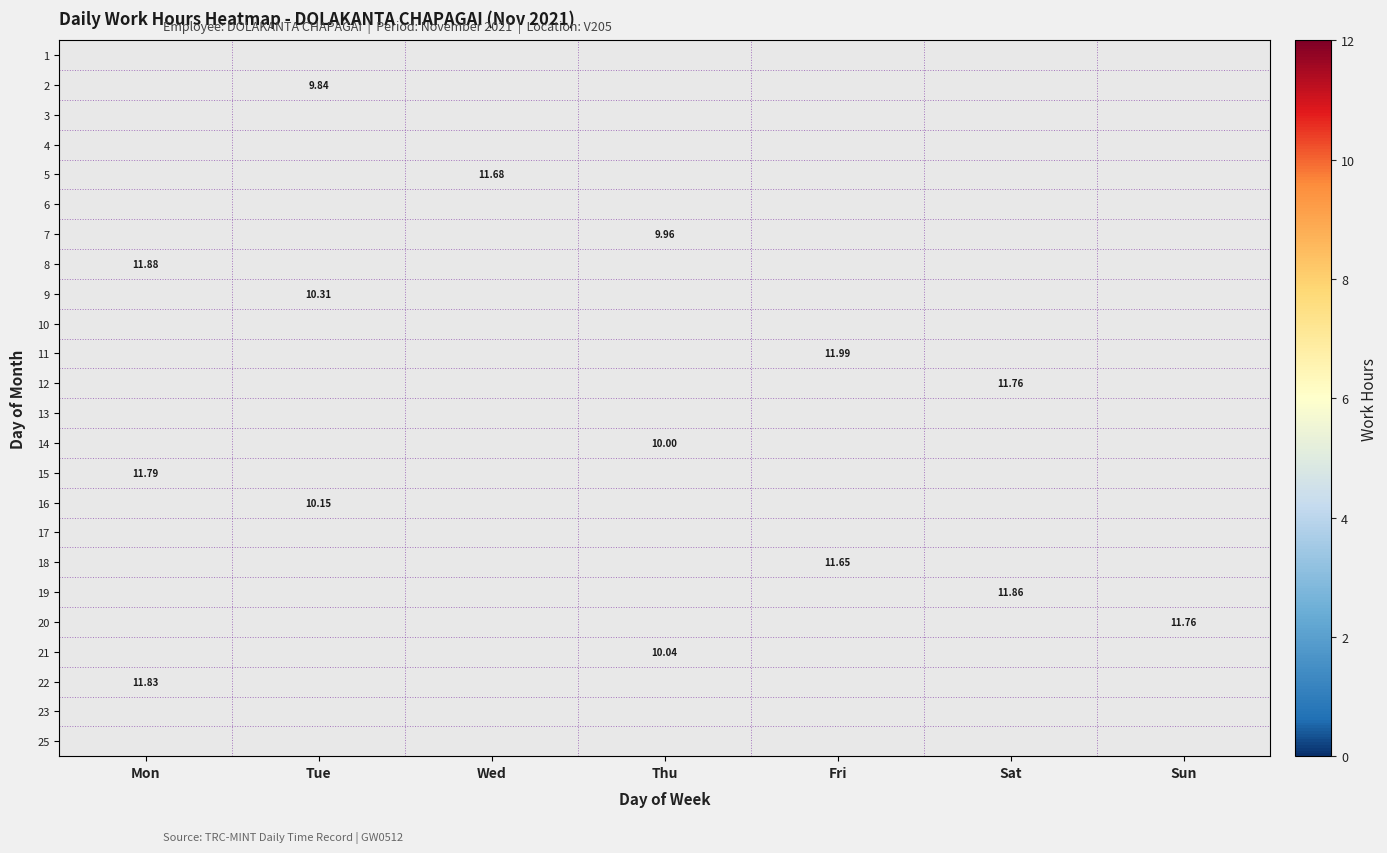

Which category has the highest value across all series?

Fri